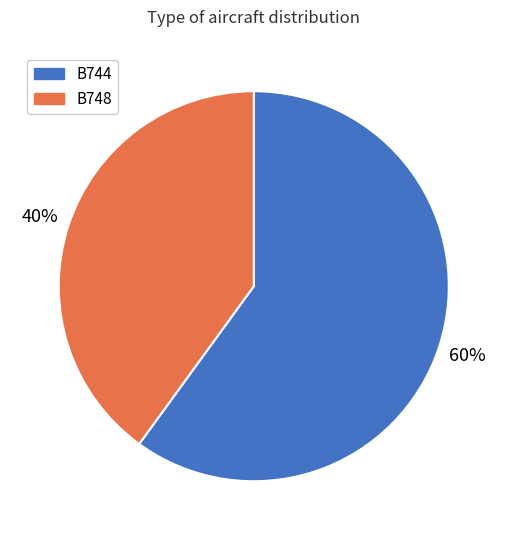

Do B744 and B748 together represent more than half of the pie?

Yes